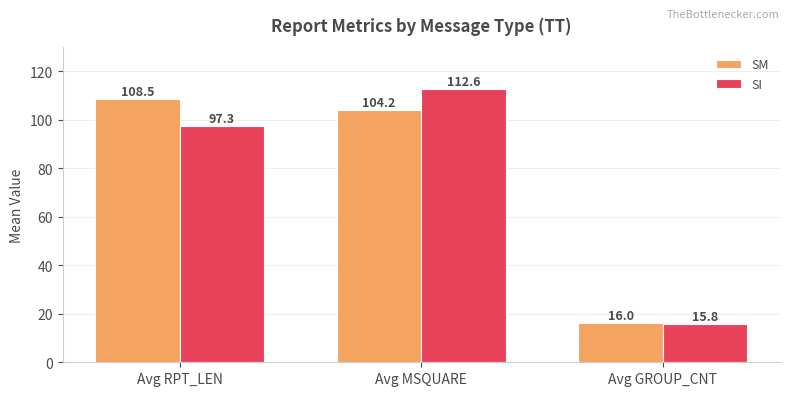

The SM series shows 195.0 at Avg RPT_LEN. True or false?

False